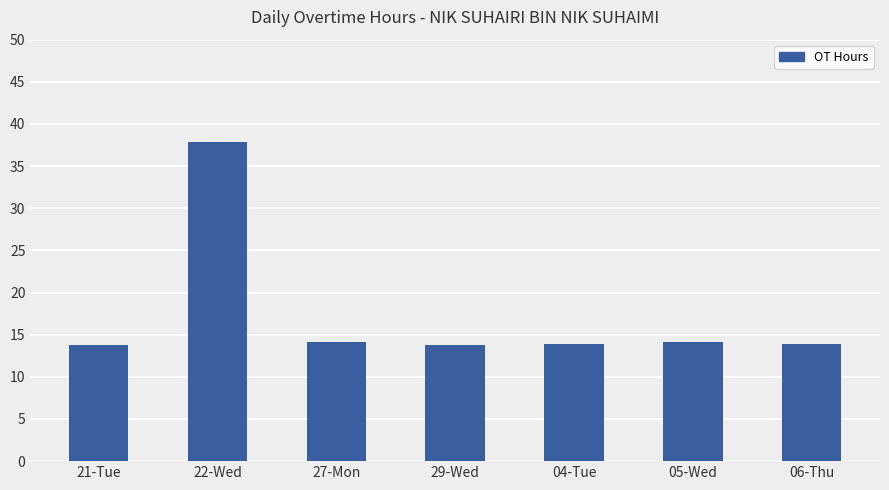

The value at 29-Wed is 3.9. True or false?

False